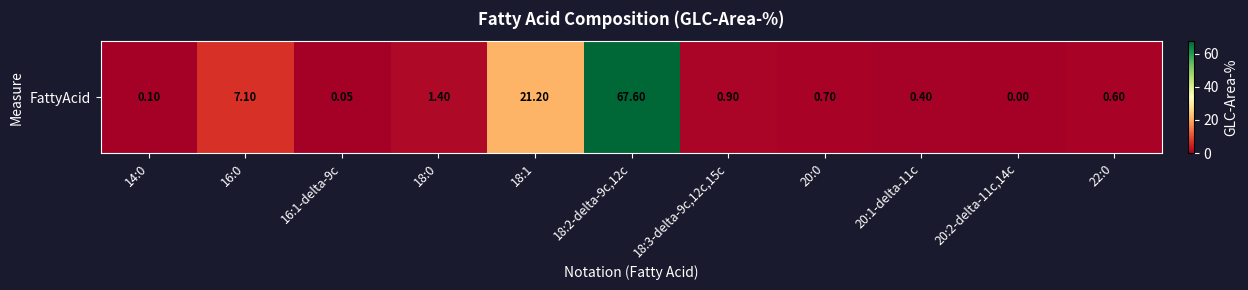

Between 18:1 and 20:0, which is larger?

18:1